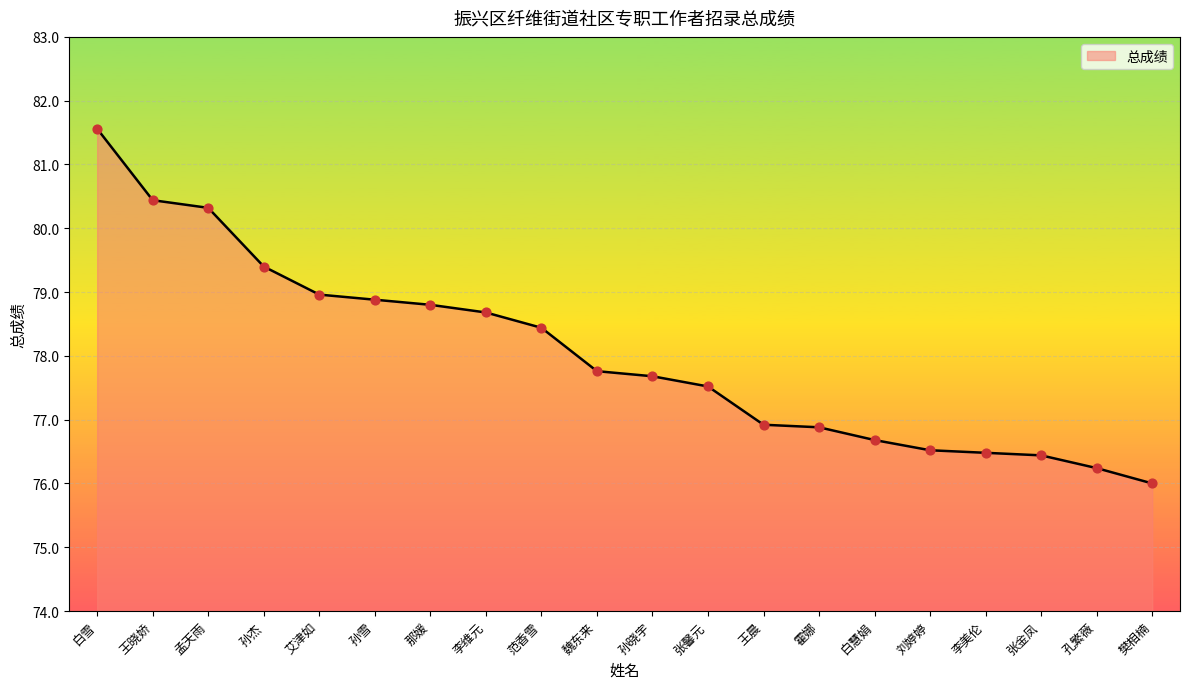

What is the change in value from 李维元 to 张金凤?

-2.2